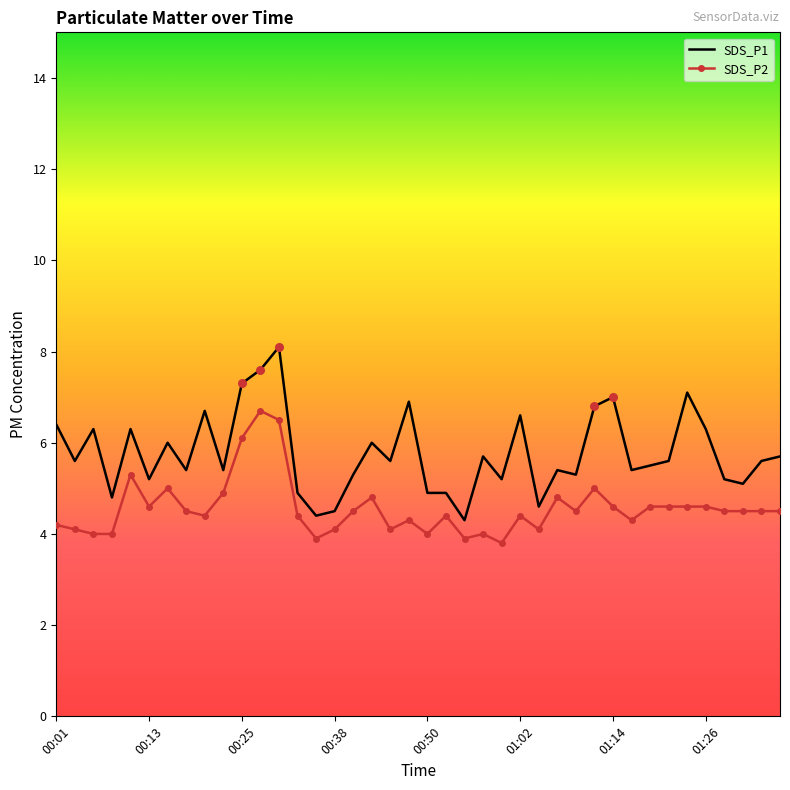

What is the difference between the maximum and minimum values in the SDS_P1 series?

3.8